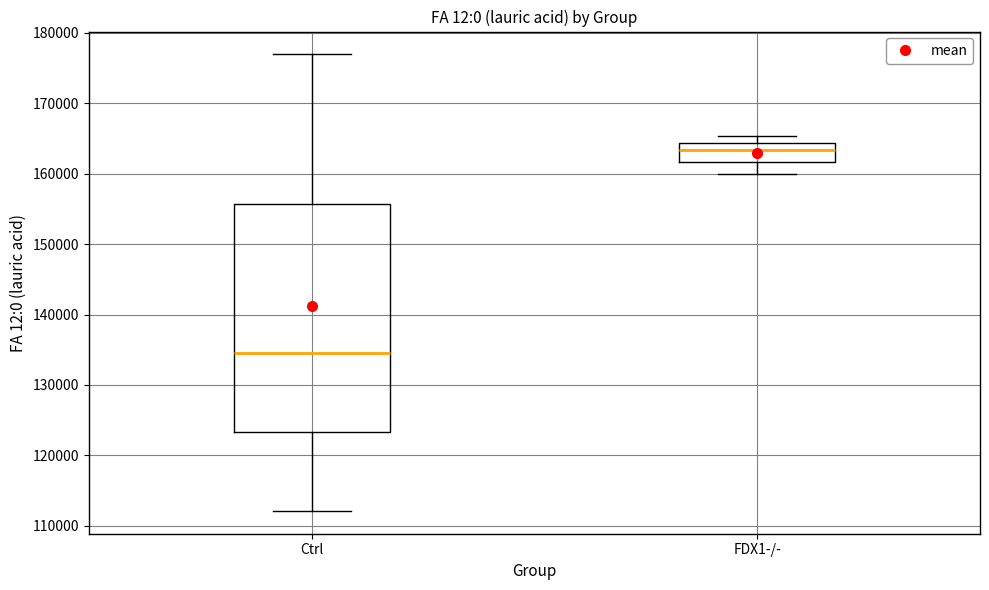

Which box is the tallest, from its lower edge to its upper edge?

Ctrl